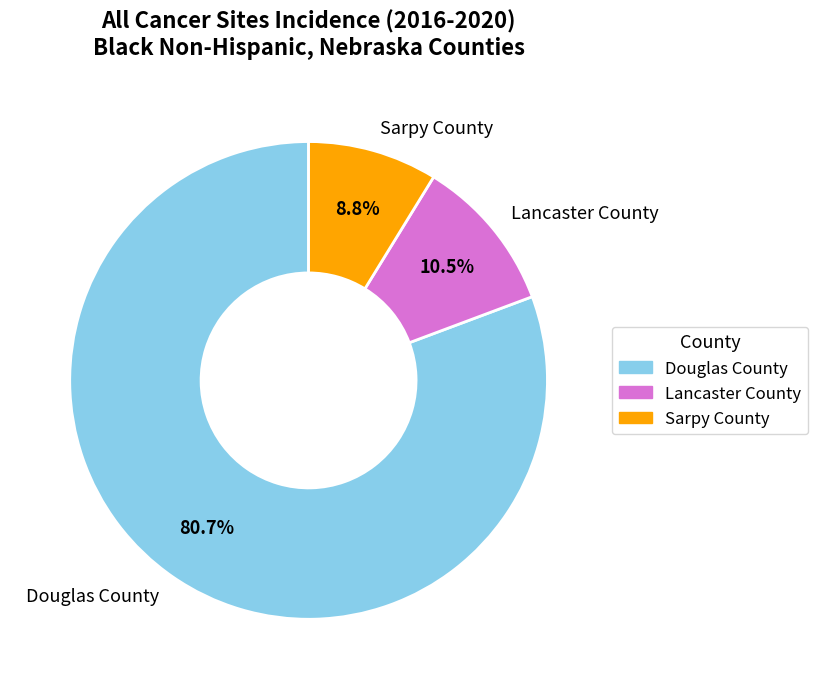

To the nearest percent, what portion does Sarpy County represent?

9%